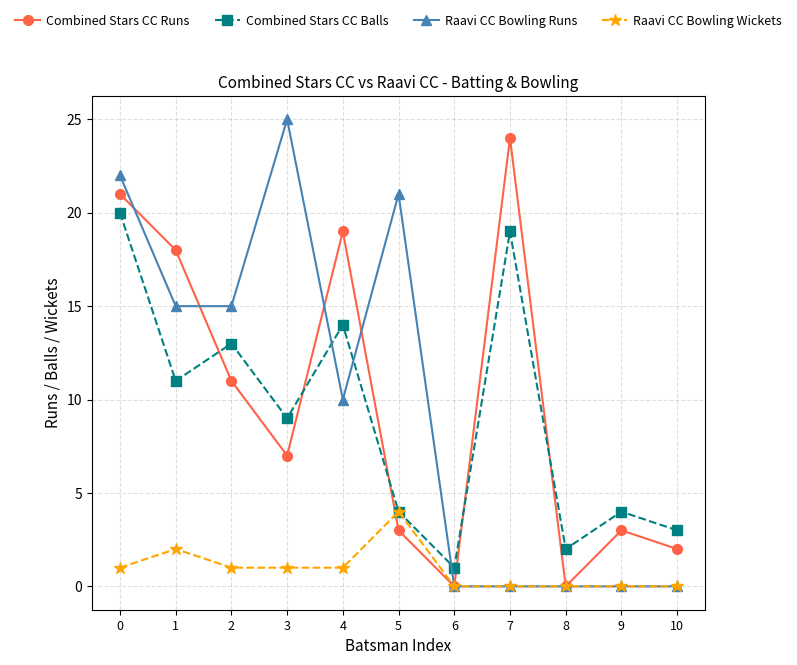

Is the value of Combined Stars CC Runs at 3 greater than the value of Raavi CC Bowling Runs at 2?

No